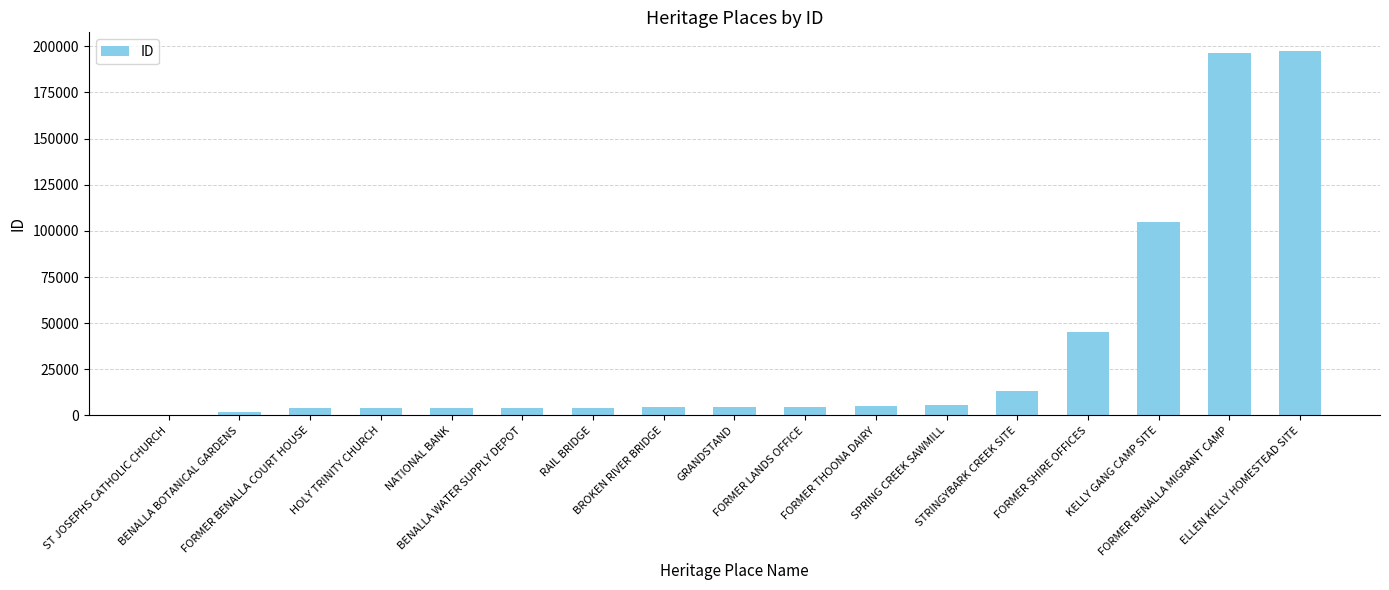

What is the maximum value shown in the chart?

197646